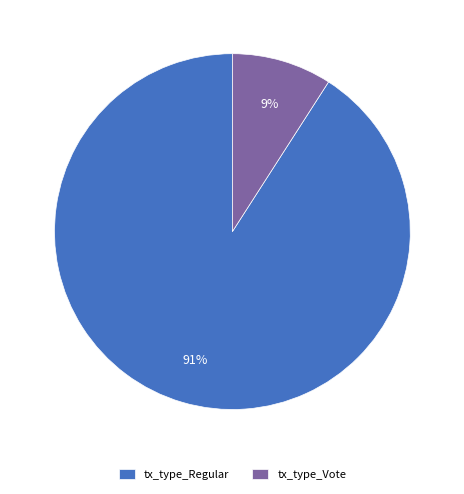

Is the sum of tx_type_Vote and tx_type_Regular greater than half?

Yes